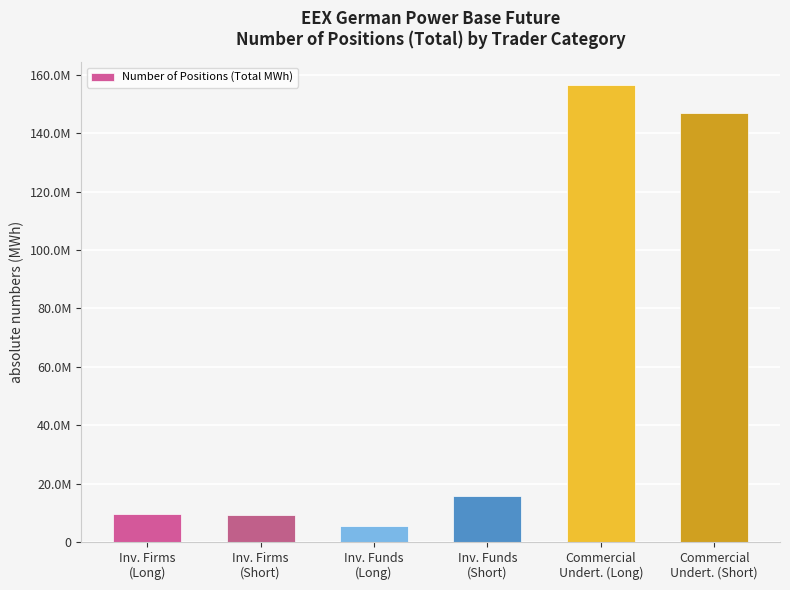

Are the bars horizontal?

No